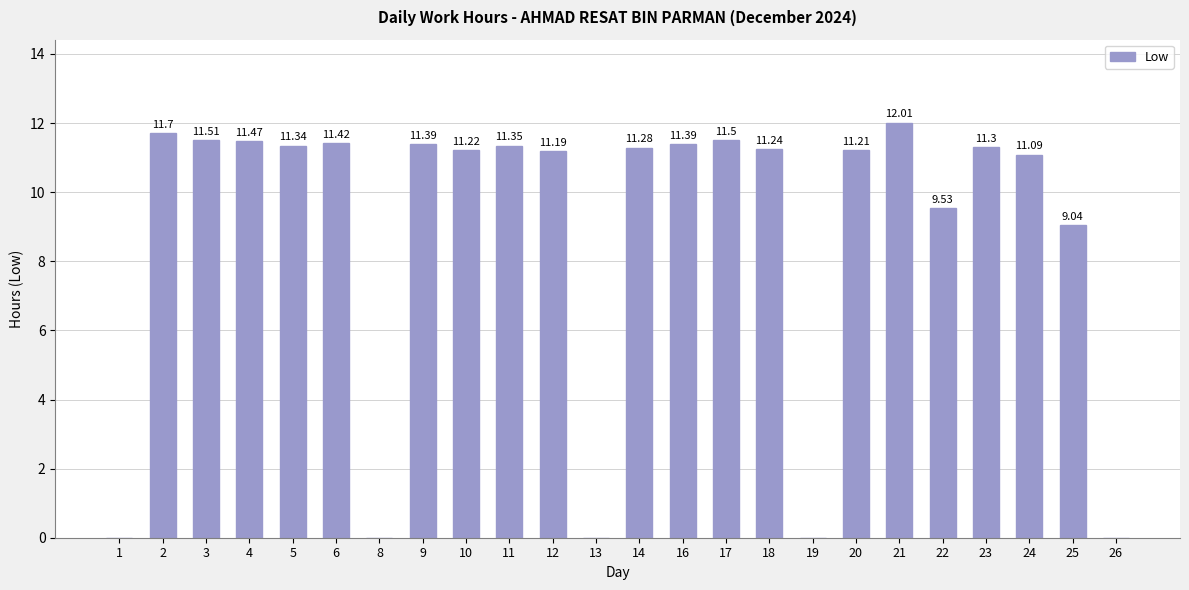

What is the sum of all values?

212.2